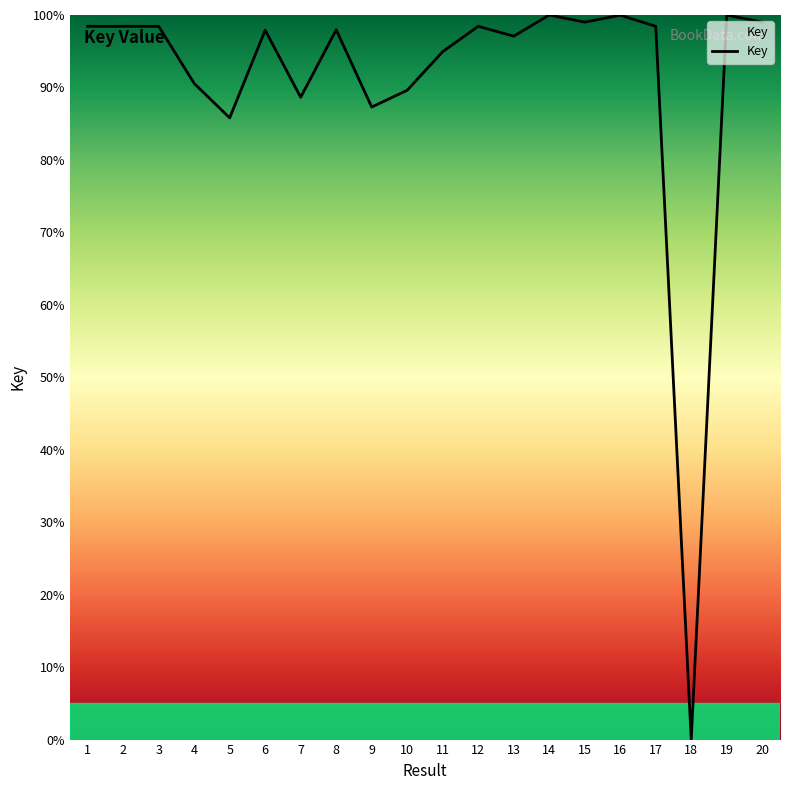

Is it true that the value at 1 is 32.0?

False